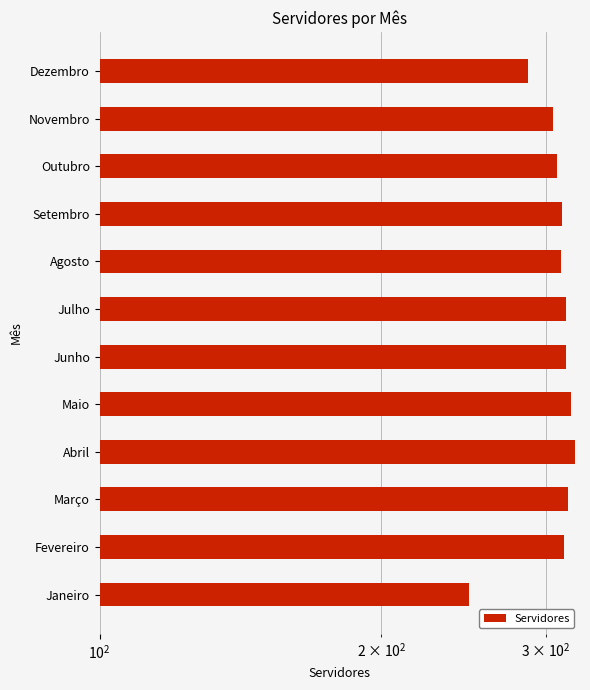

How many bars are there in total?

12